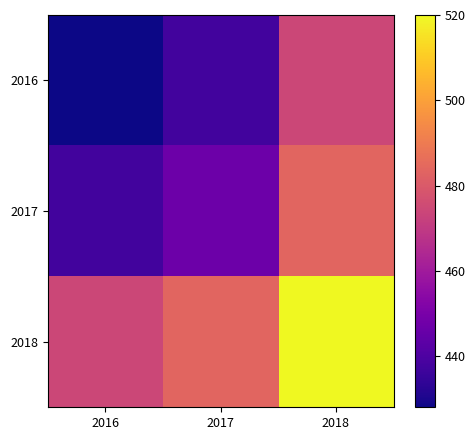

At which category is the sum across all series the highest?

2018